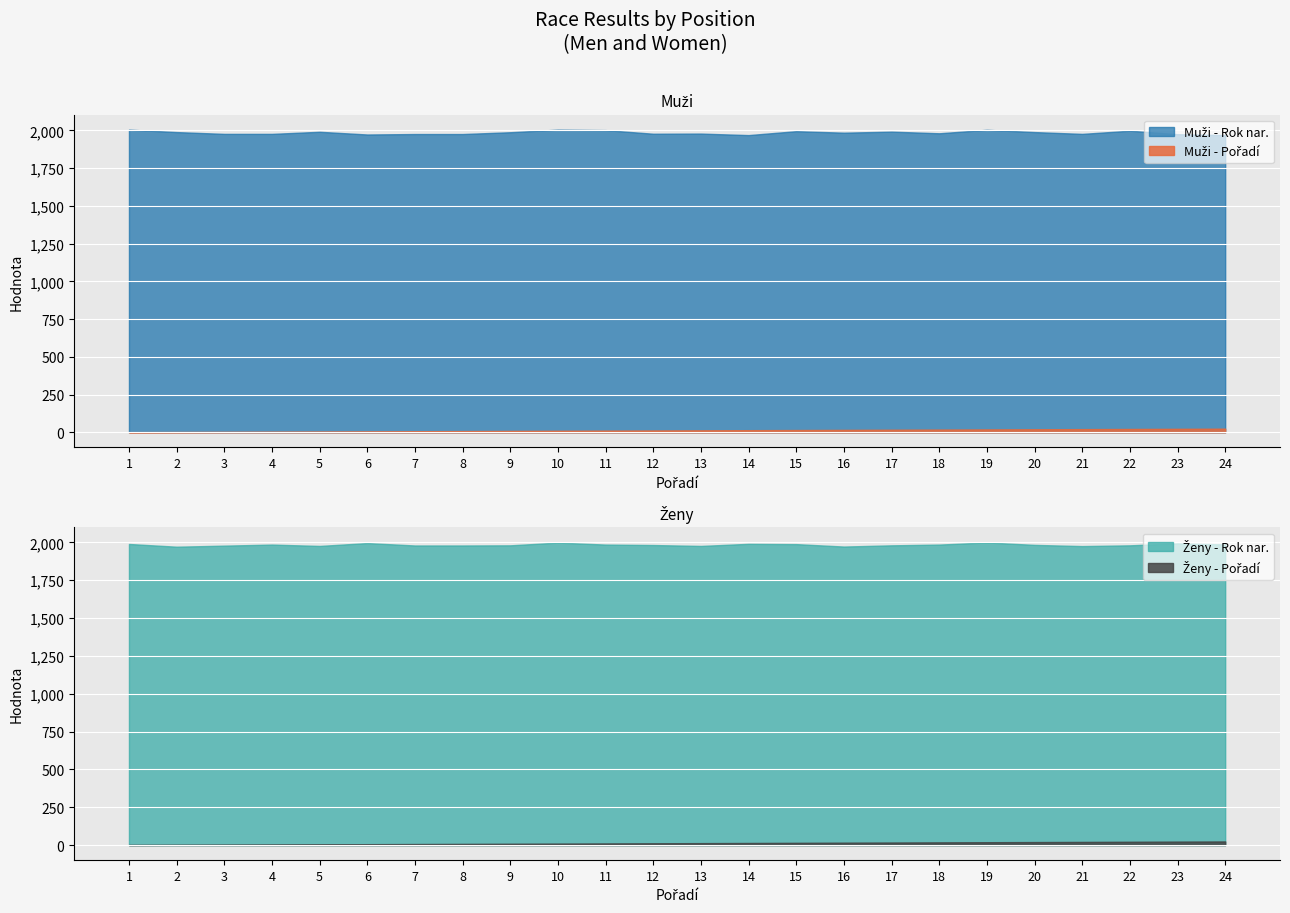

Between 14 and 23, which series saw the biggest shift?

Muži (Pořadí)